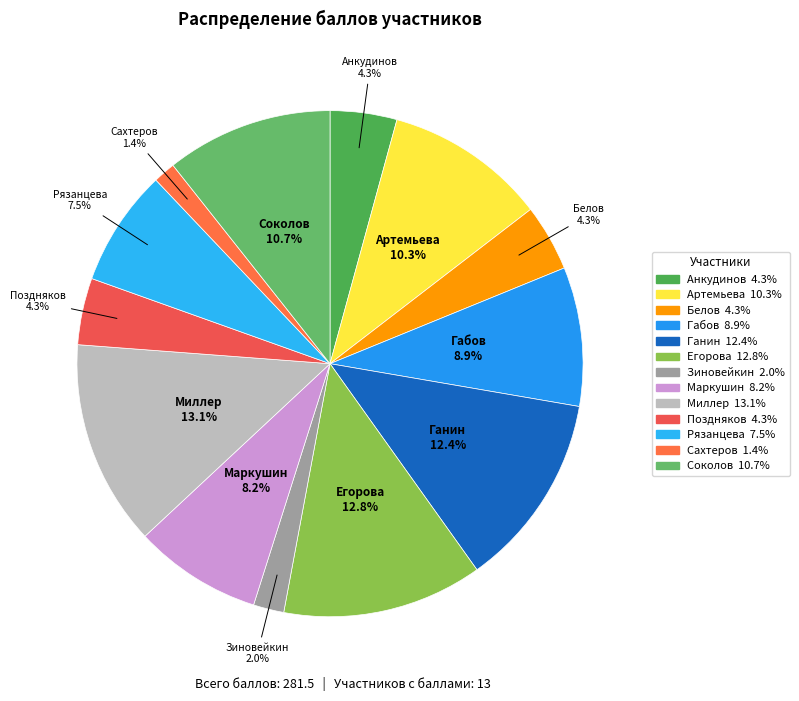

How many slices are in this pie chart?

13